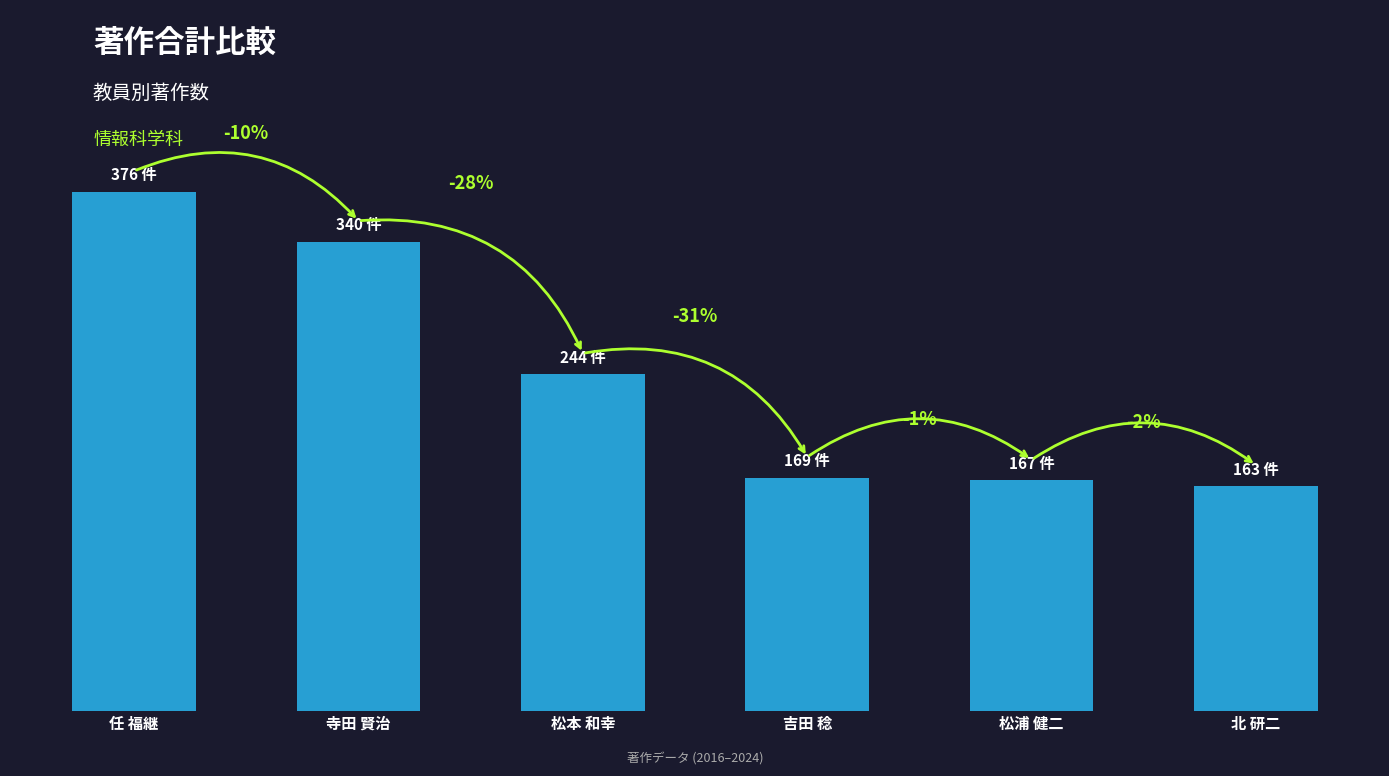

Between 松浦 健二 and 寺田 賢治, which is larger?

寺田 賢治